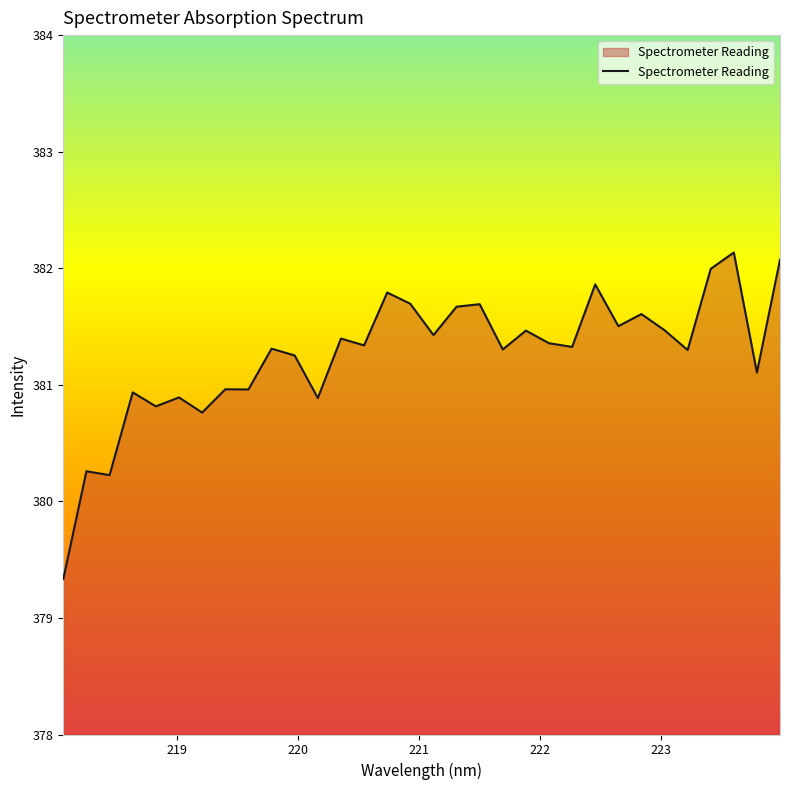

What is the difference between the maximum and minimum values?

2.8